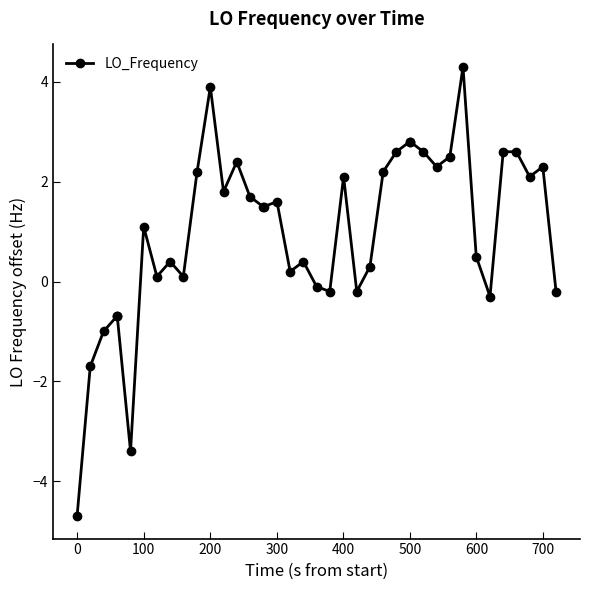

True or false: the data has more than 0 interior local peaks.

True